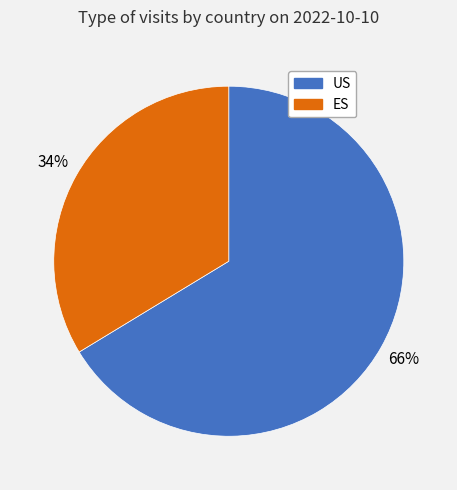

The US slice represents 66% of the pie. True or false?

True